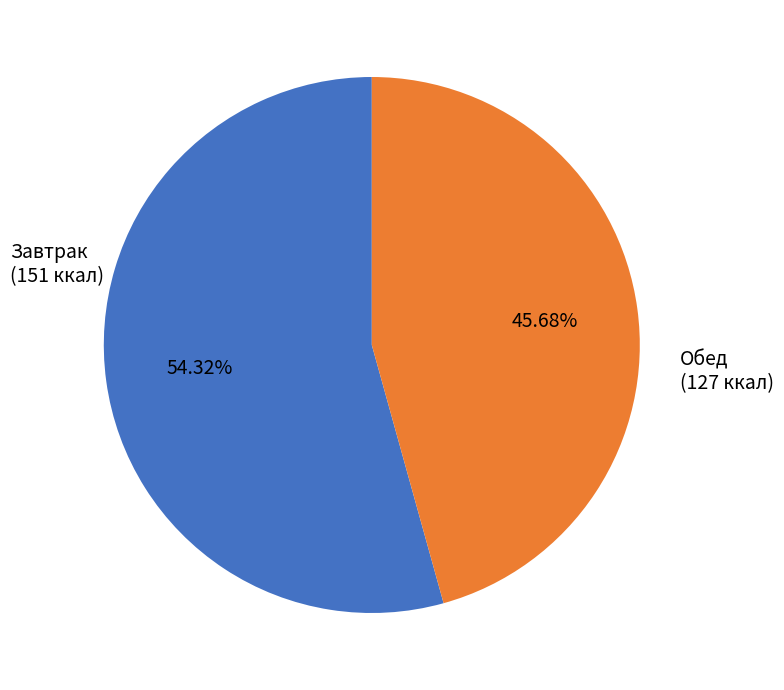

Is there a majority slice in this chart?

Yes